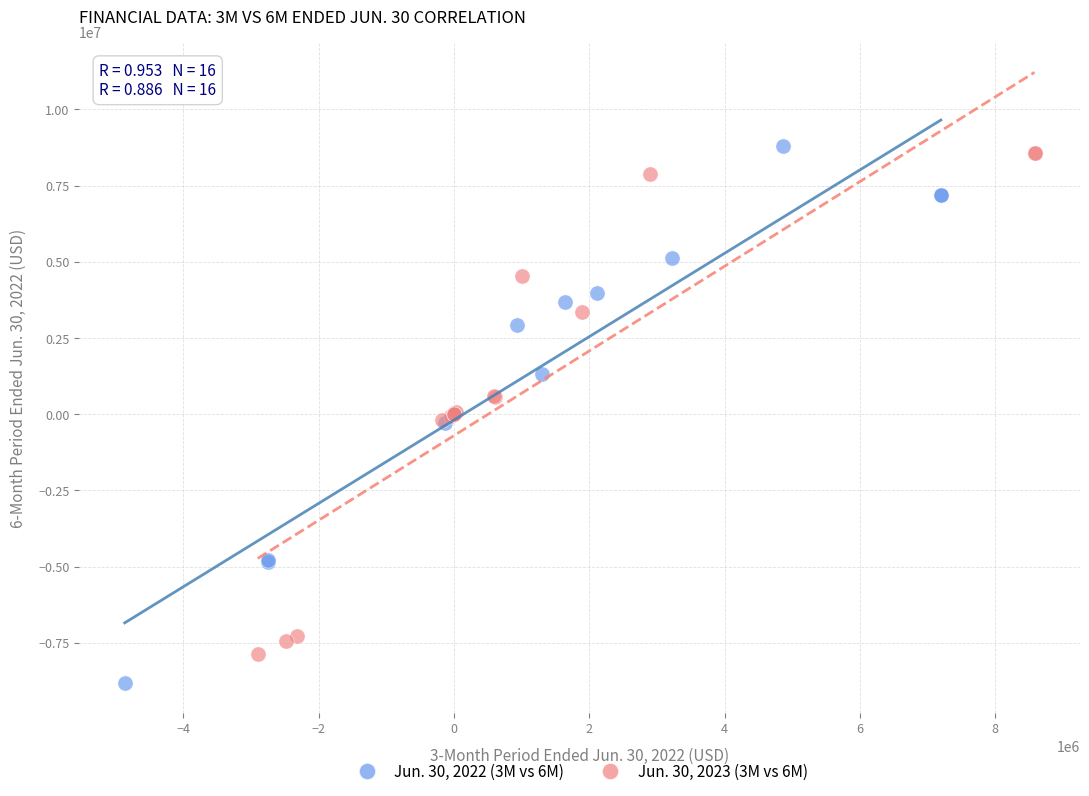

What are all the series names shown in the legend?

Jun. 30, 2022 (3M vs 6M), Jun. 30, 2023 (3M vs 6M)